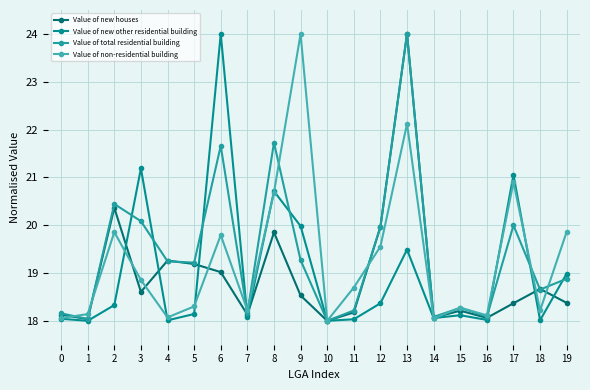

What is the sum of the Value of total residential building values at 1 and 0?

36.2